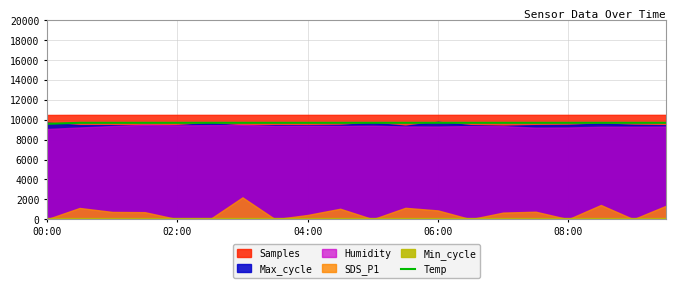

The Temp series shows 9597.9 at 00:00. True or false?

True